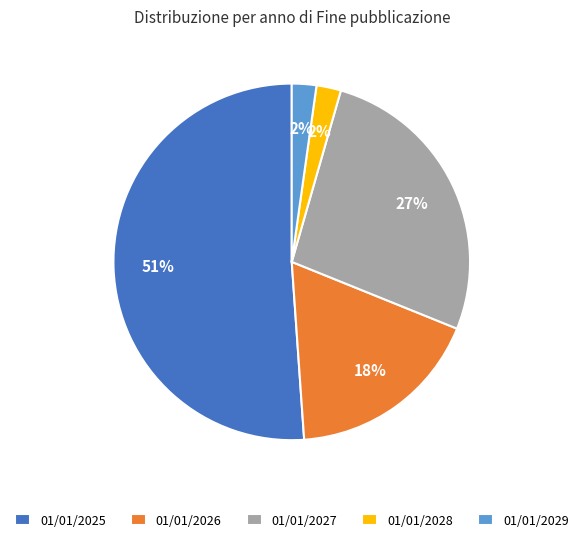

How many segments does this pie chart have?

5